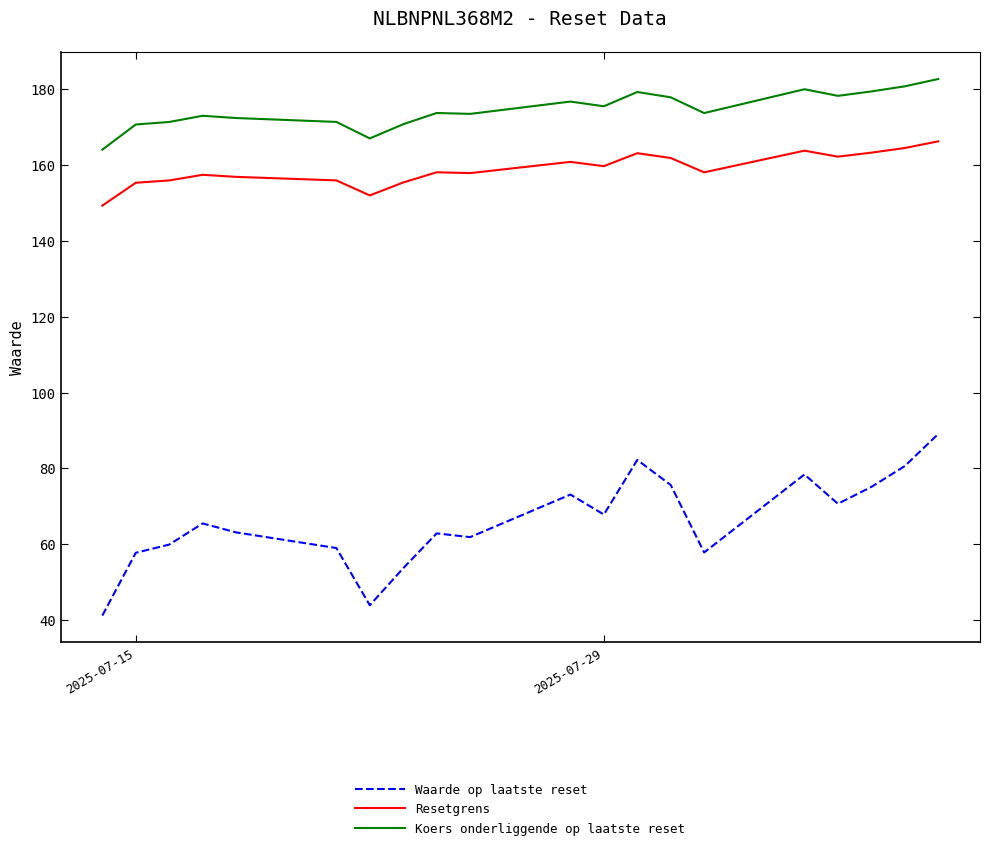

Which series has the widest spread of values?

Waarde op laatste reset